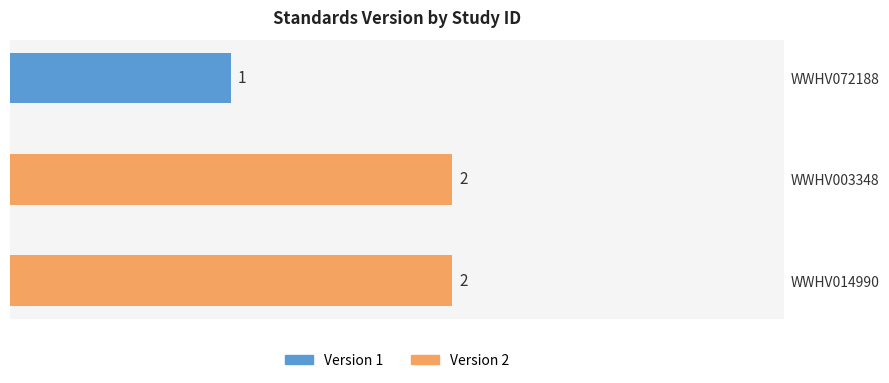

What is the smallest value displayed?

1